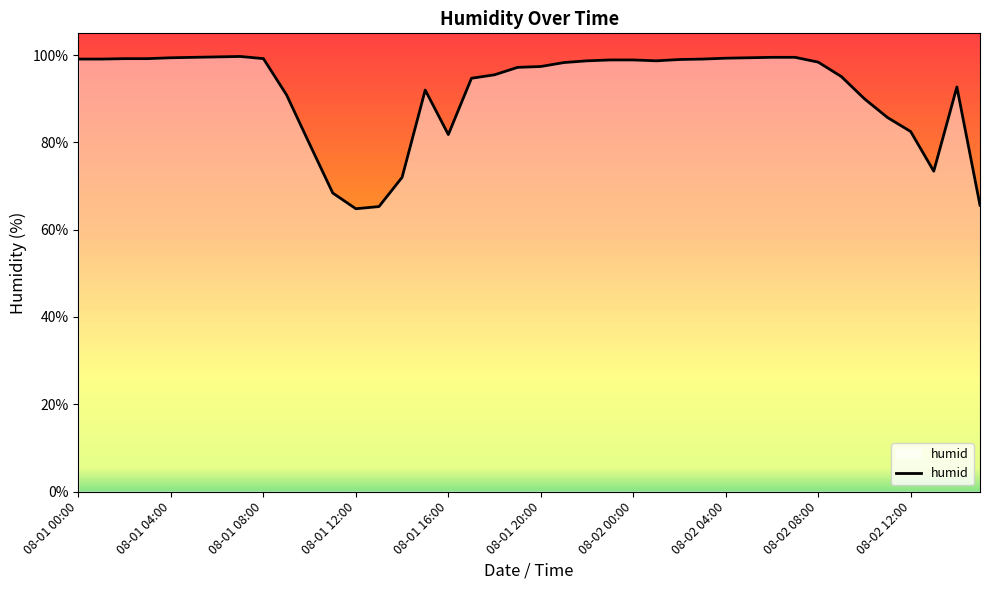

What is the smallest value displayed?

64.8